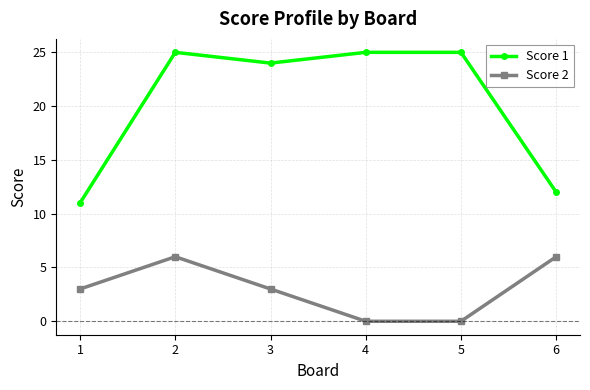

True or false: Score 2 and Score 1 intersect in this chart.

False